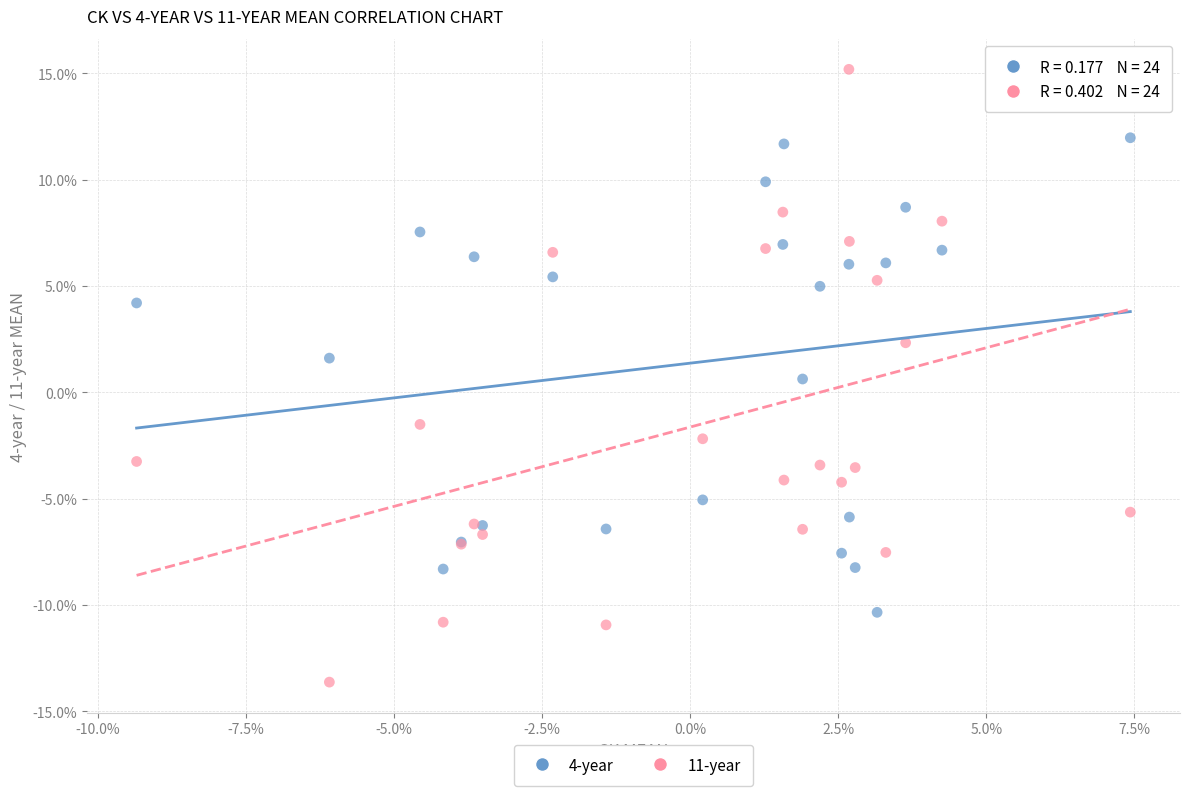

Which series reaches the maximum Y coordinate?

11-year